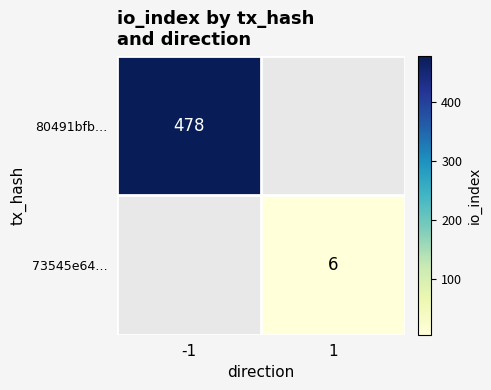

The 73545e64… series shows 2.3 at 1. True or false?

False